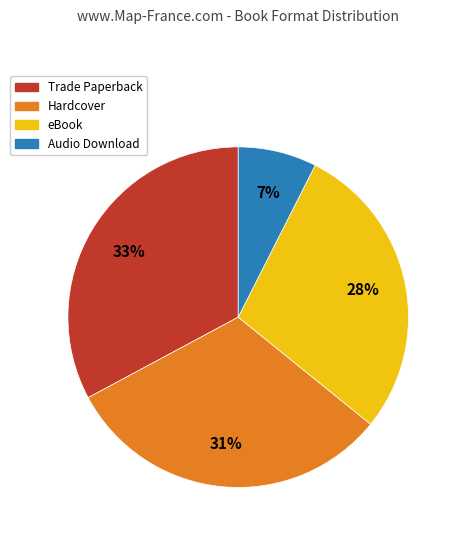

To the nearest percent, what is the average slice percentage?

25%